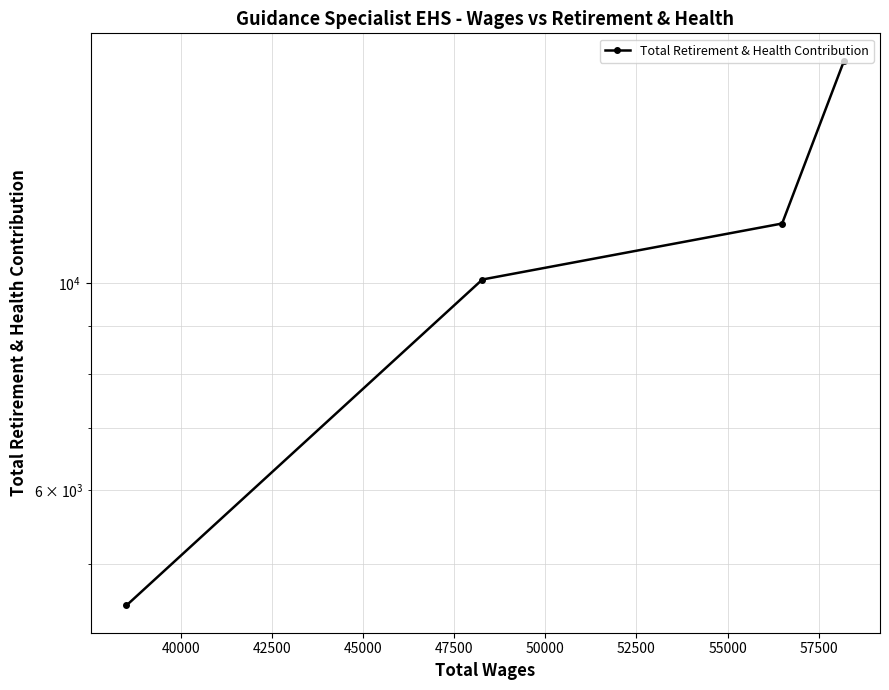

How many lines are shown in the chart?

1